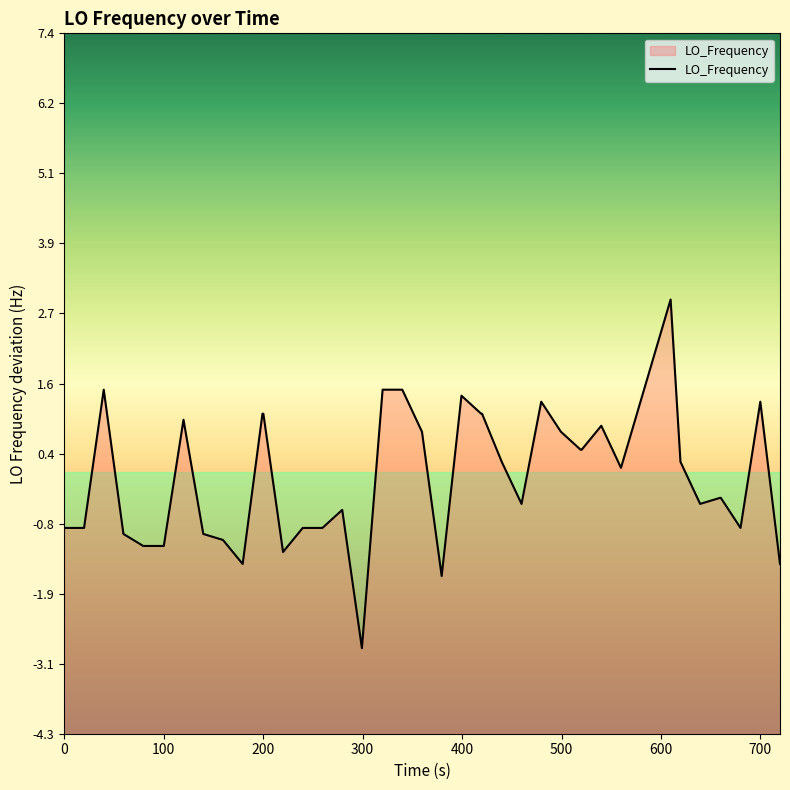

Count the number of values greater than 0.

20